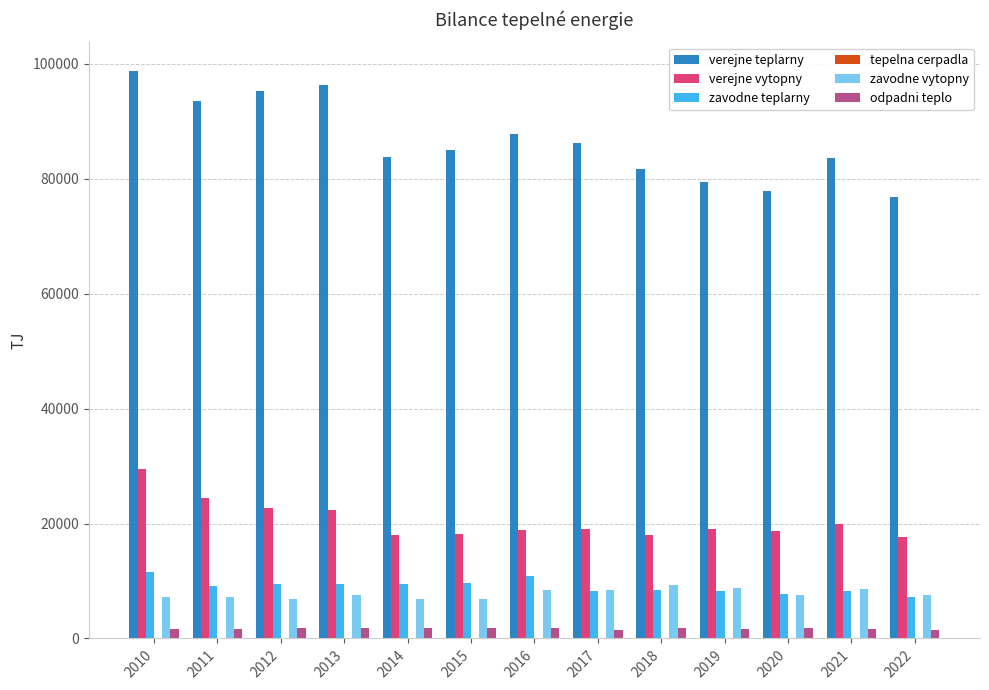

Which series changed the most between 2013 and 2018?

verejne teplarny